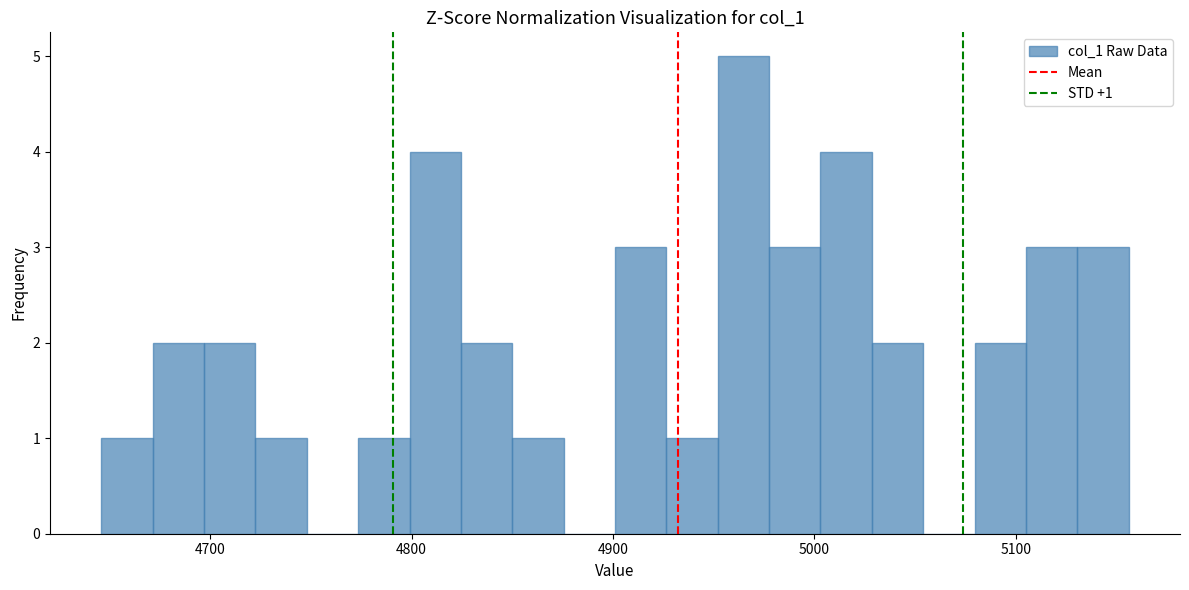

Read against the x-axis, roughly where is the centre of the tallest bar?

4960